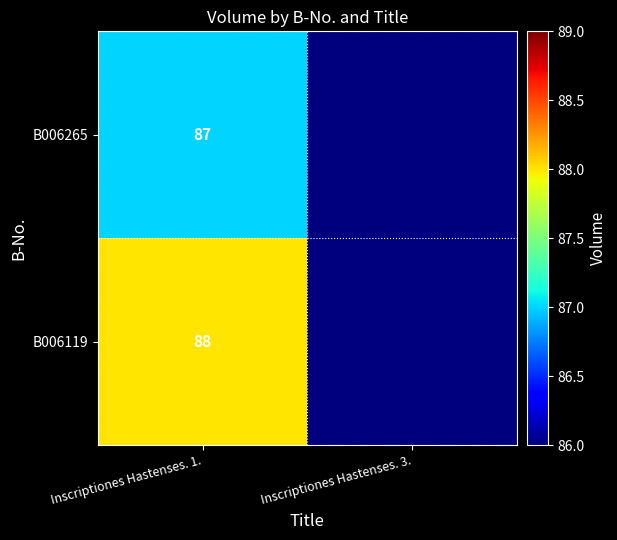

True or false: B006119 has a value of 88 at Inscriptiones Hastenses. 1..

True